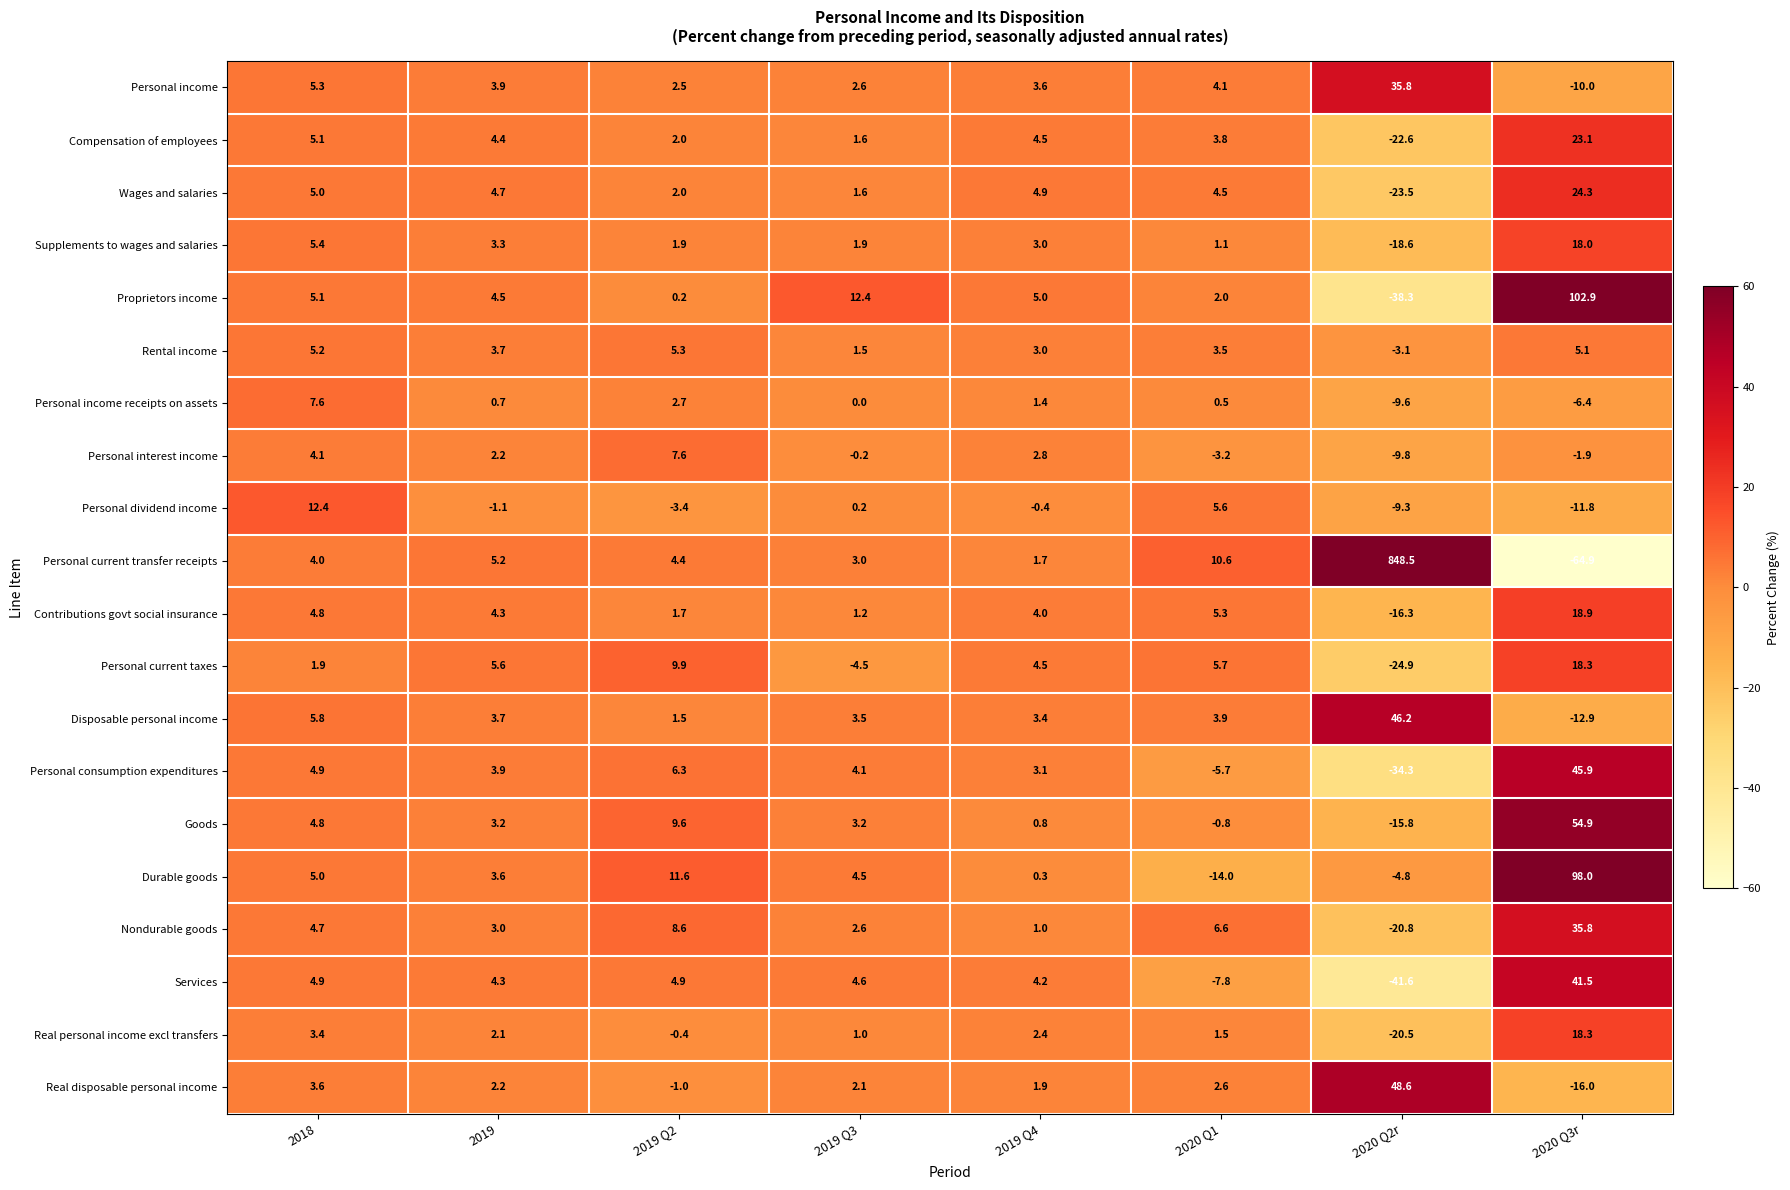

How many categories are shown in the chart?

8